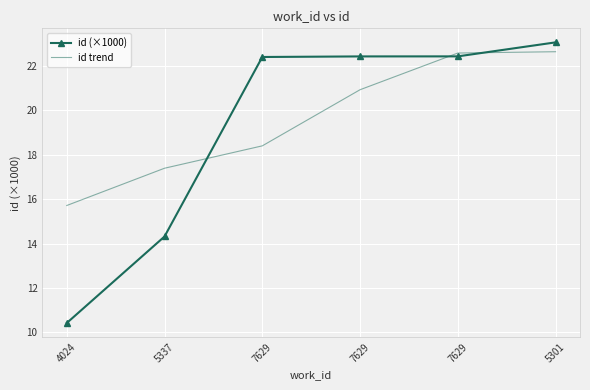

How many values in the id (×1000) series exceed 22?

4